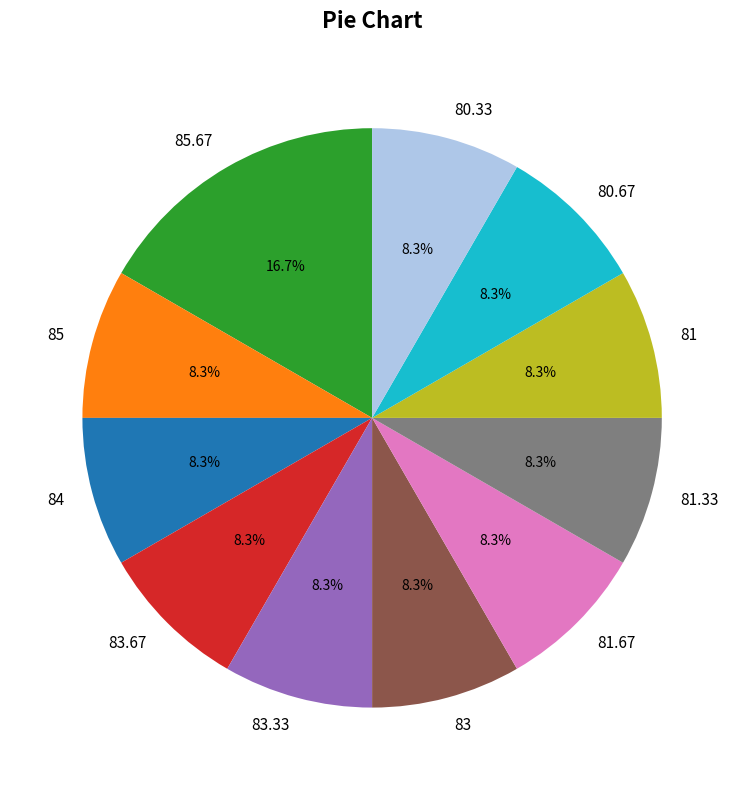

Is the sum of 83.67 and 81.67 greater than half?

No